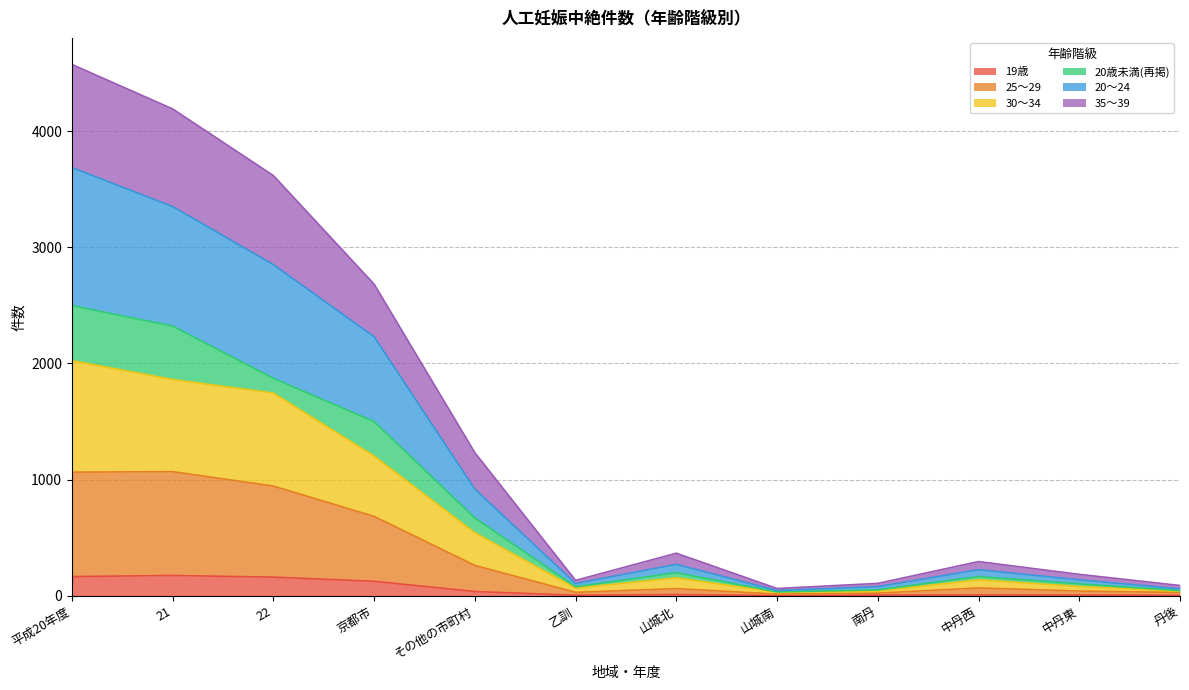

Does the chart have visible grid lines?

Yes